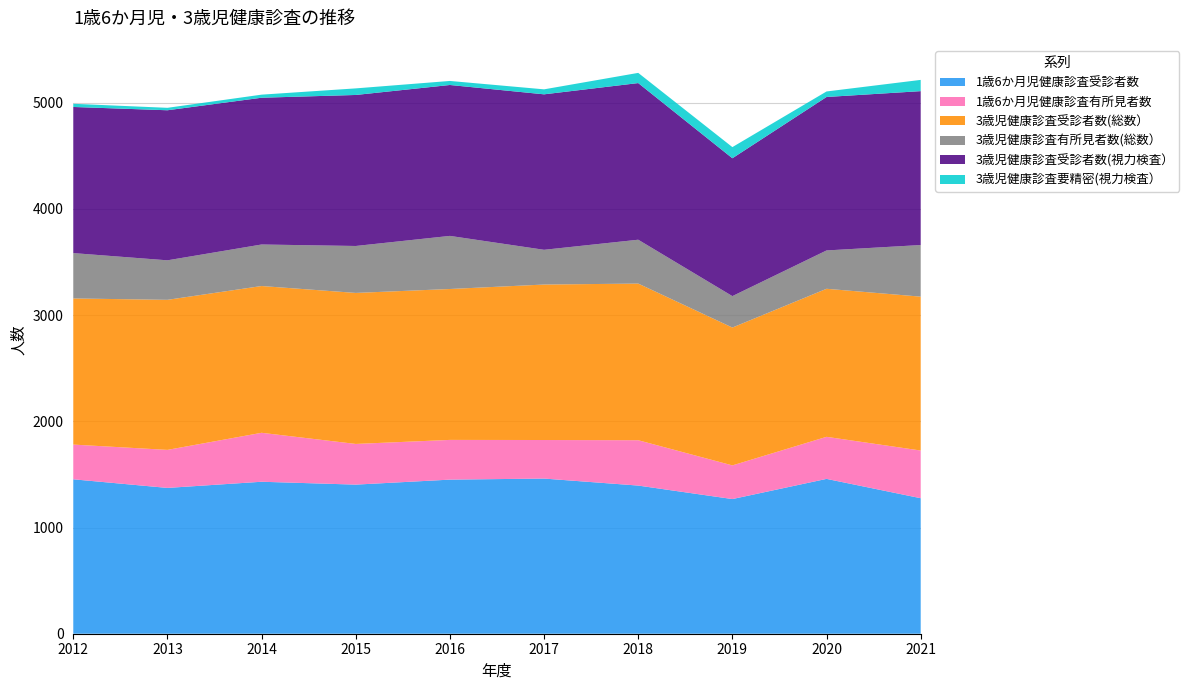

Reading left to right, transcribe all the data shown in this chart.

1歳6か月児健康診査受診者数: 1454	1373	1431	1404	1451	1461	1395	1268	1458	1276
1歳6か月児健康診査有所見者数: 327	358	461	383	374	363	427	317	396	449
3歳児健康診査受診者数(総数）: 1376	1413	1382	1422	1421	1464	1475	1298	1394	1449
3歳児健康診査有所見者数(総数）: 427	372	391	442	500	327	413	296	361	486
3歳児健康診査受診者数(視力検査）: 1376	1413	1382	1422	1421	1464	1475	1298	1445	1449
3歳児健康診査要精密(視力検査）: 30	23	29	62	38	47	96	105	52	106